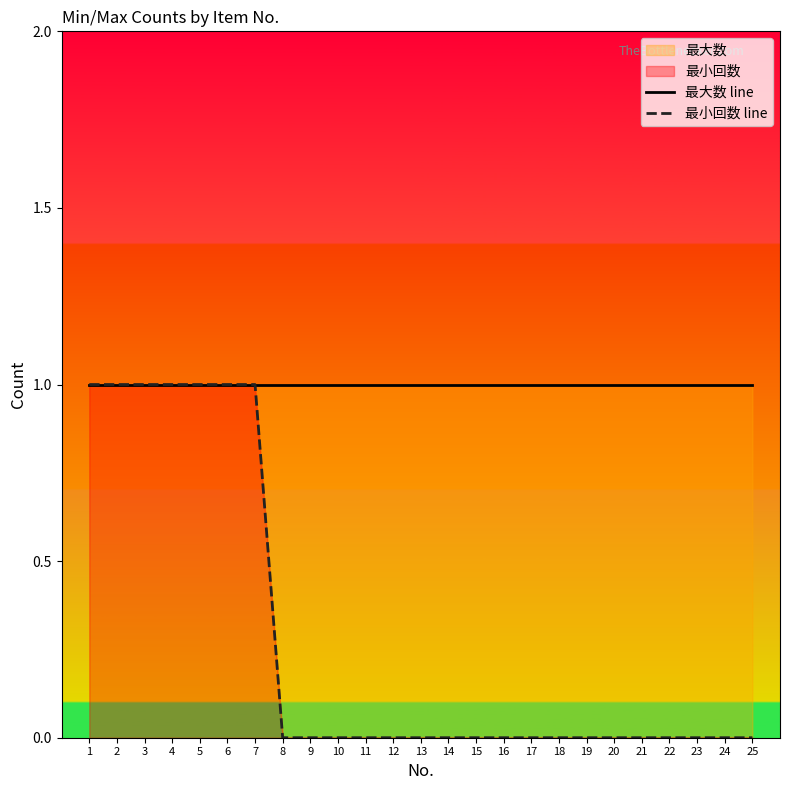

What is the lowest value of the 最大数 line series?

1